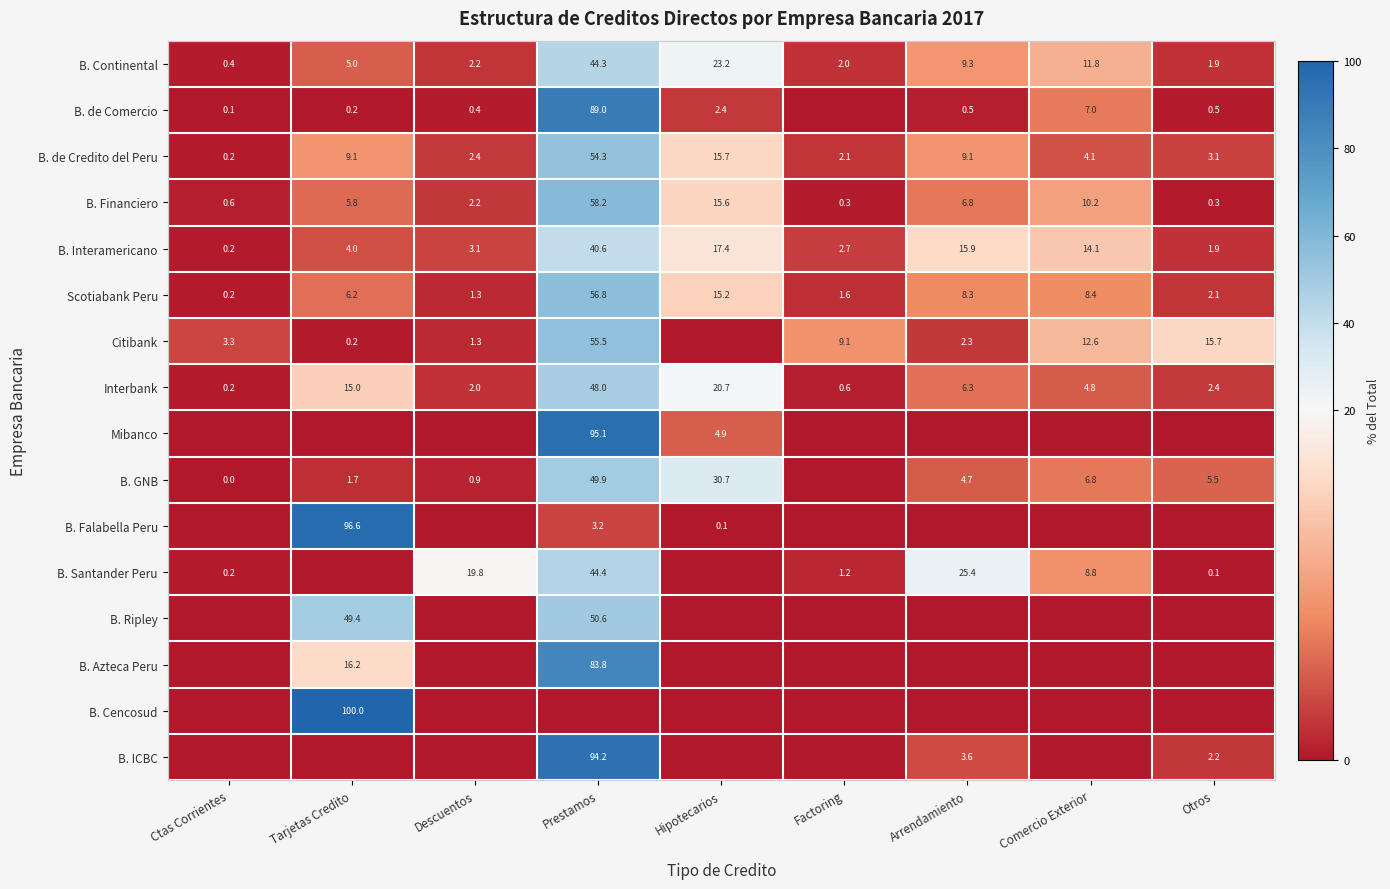

The B. Interamericano series shows 7.6 at Hipotecarios. True or false?

False